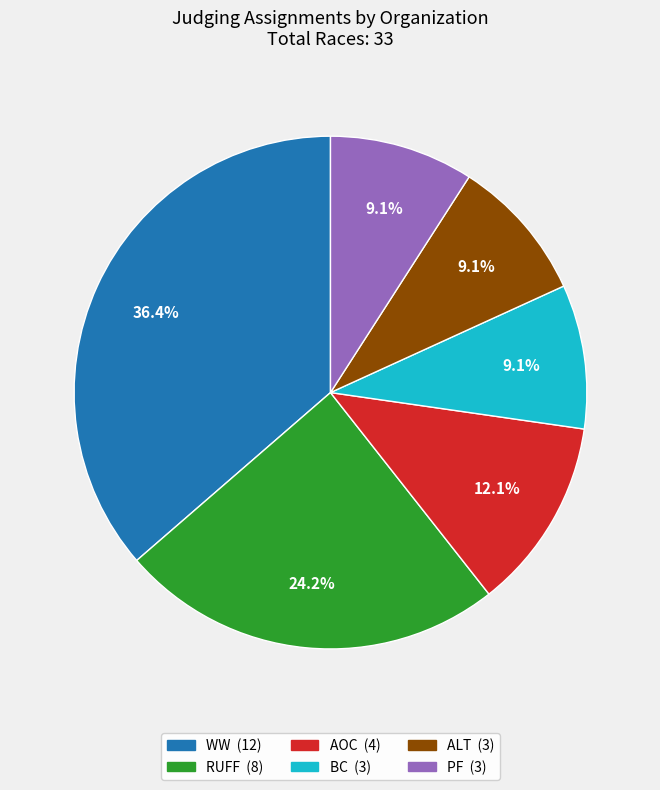

Count the number of slices in the pie.

6